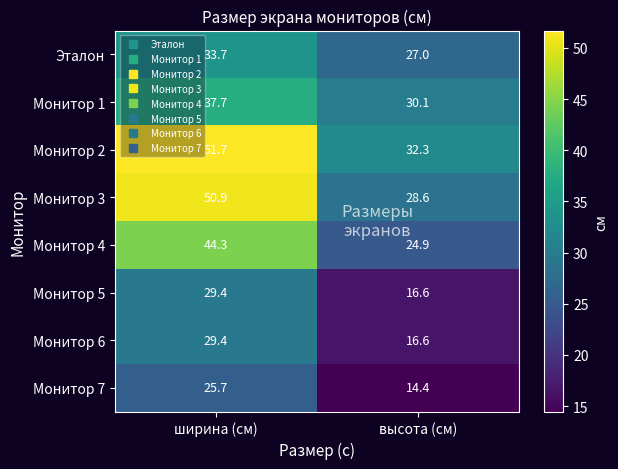

At which category does the chart reach its peak across all series?

ширина (см)